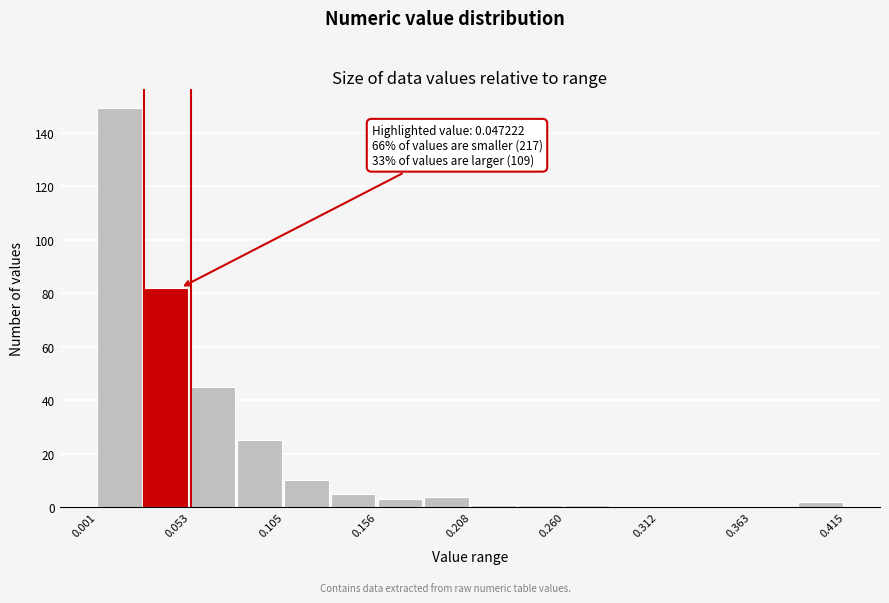

Read against the x-axis, roughly where is the centre of the tallest bar?

0.01